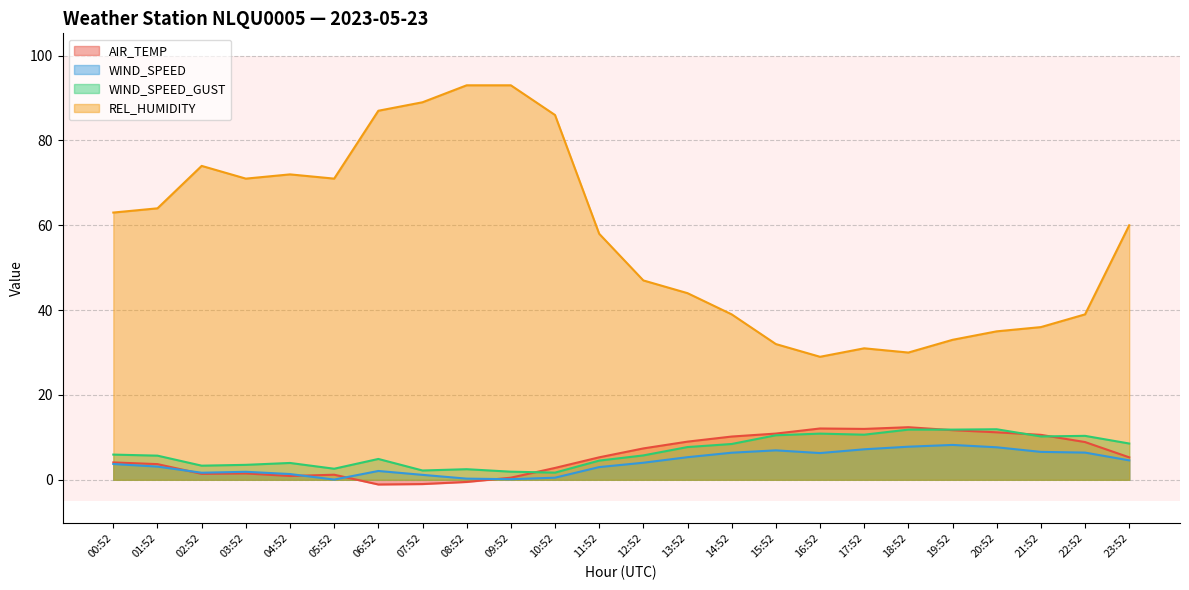

What are all the series names shown in the legend?

AIR_TEMP, WIND_SPEED, WIND_SPEED_GUST, REL_HUMIDITY